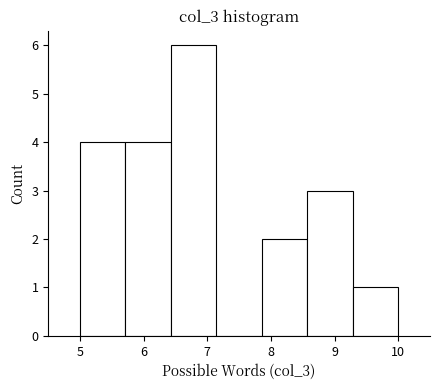

Which range on the x-axis has the tallest bar?

6.4 to 7.1